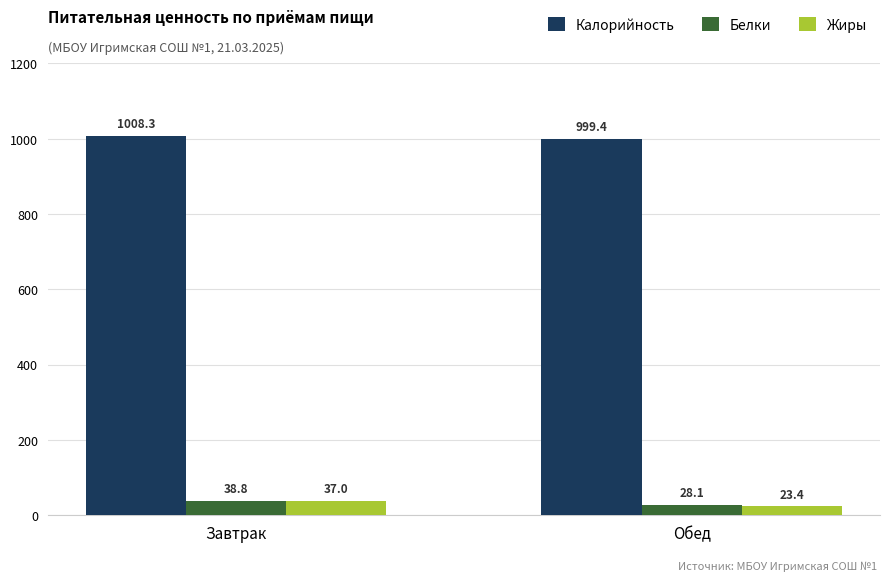

What is the difference between the Калорийность values at Завтрак and Обед?

8.9